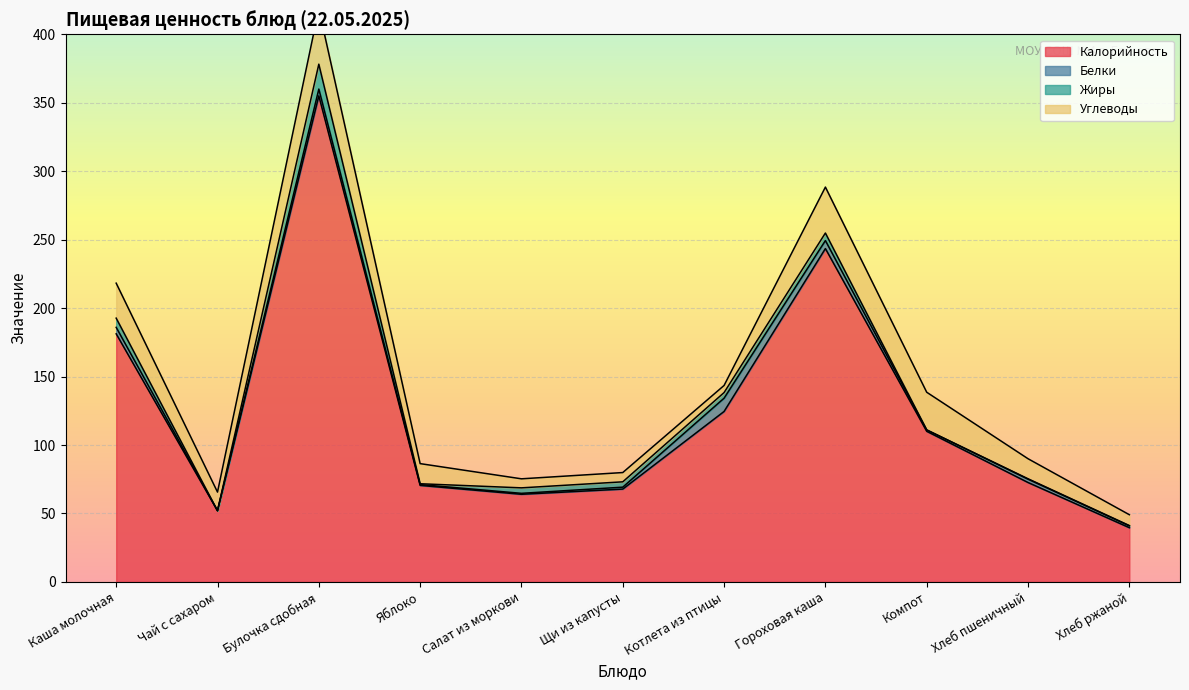

List the series in order of their peak value, lowest first.

Белки, Жиры, Углеводы, Калорийность